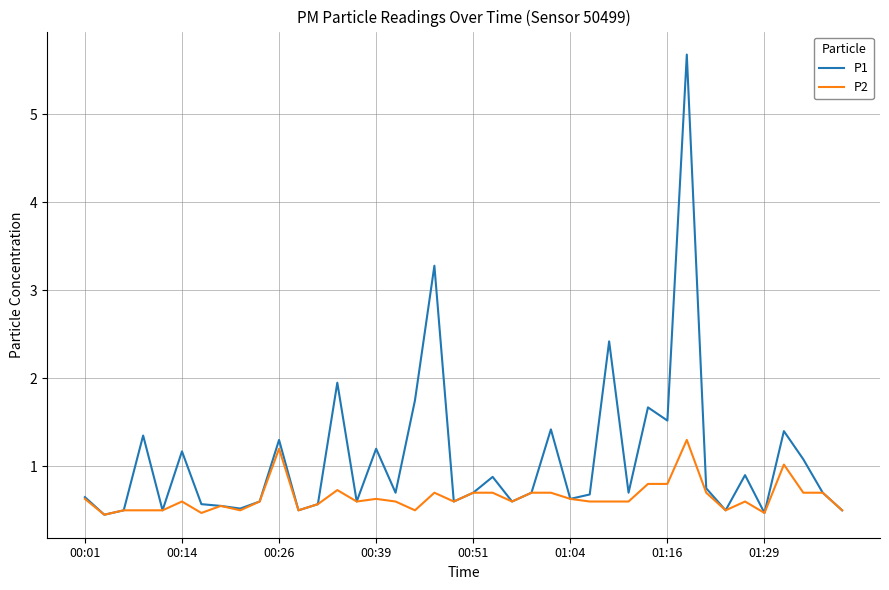

Rank the series by their average value, from lowest to highest.

P2, P1